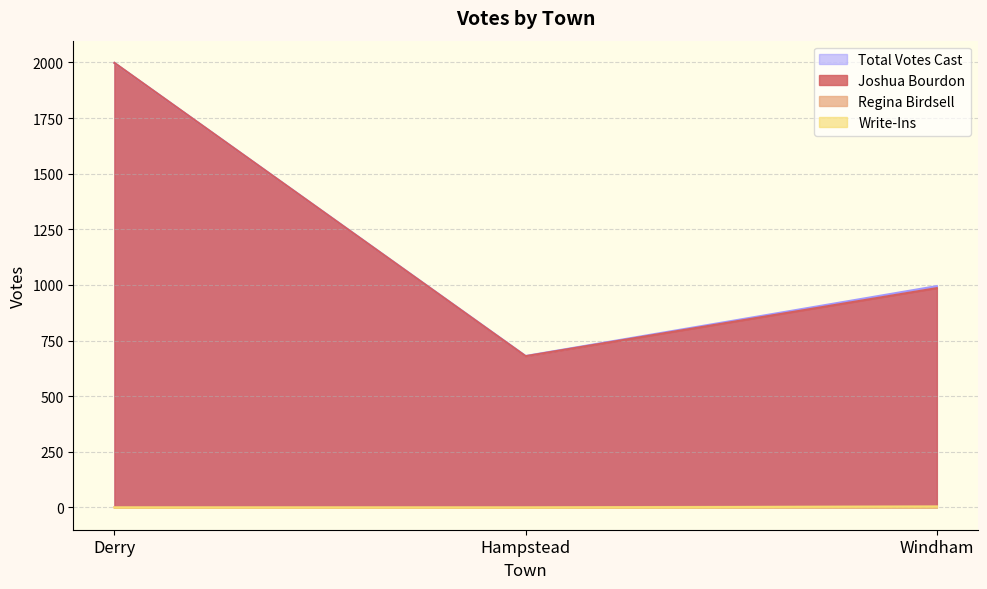

Count the number of categories in the chart.

3